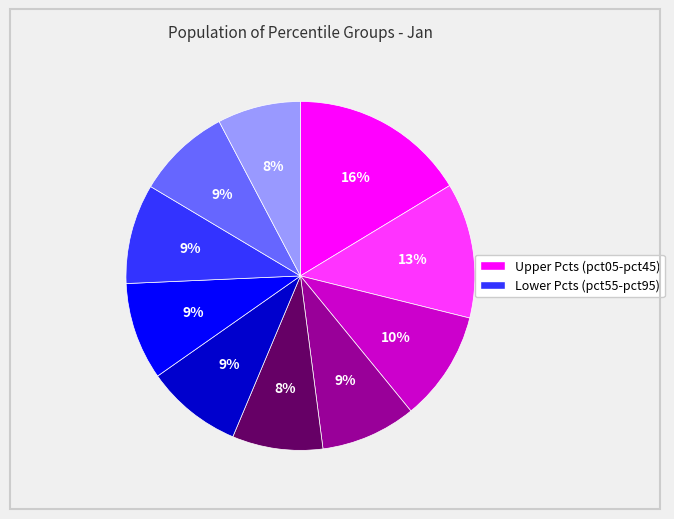

To the nearest percent, what is the average slice percentage?

10%